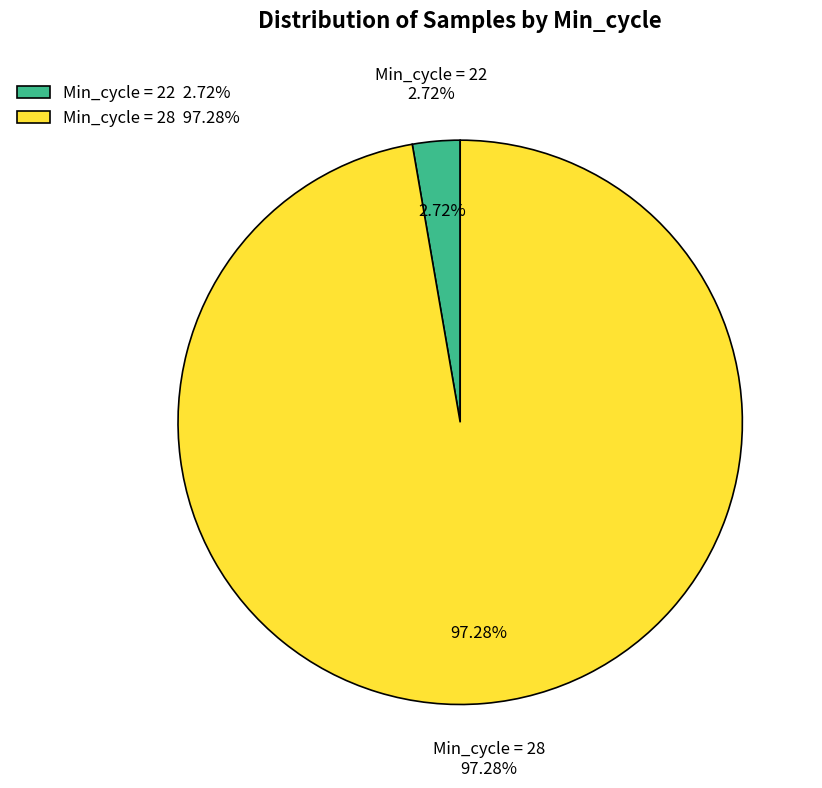

Is 19 the majority of the pie?

No